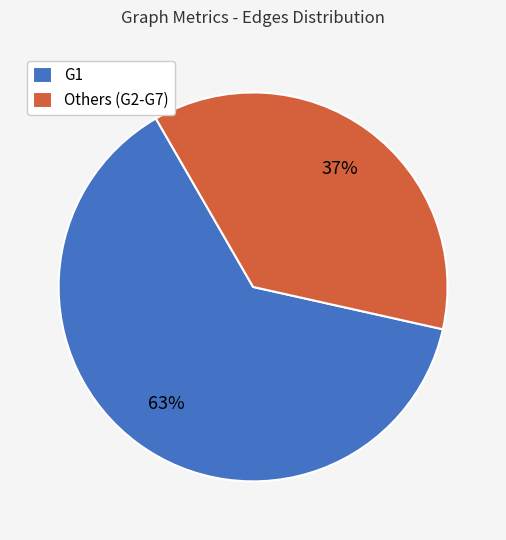

How many slices are in this pie chart?

2